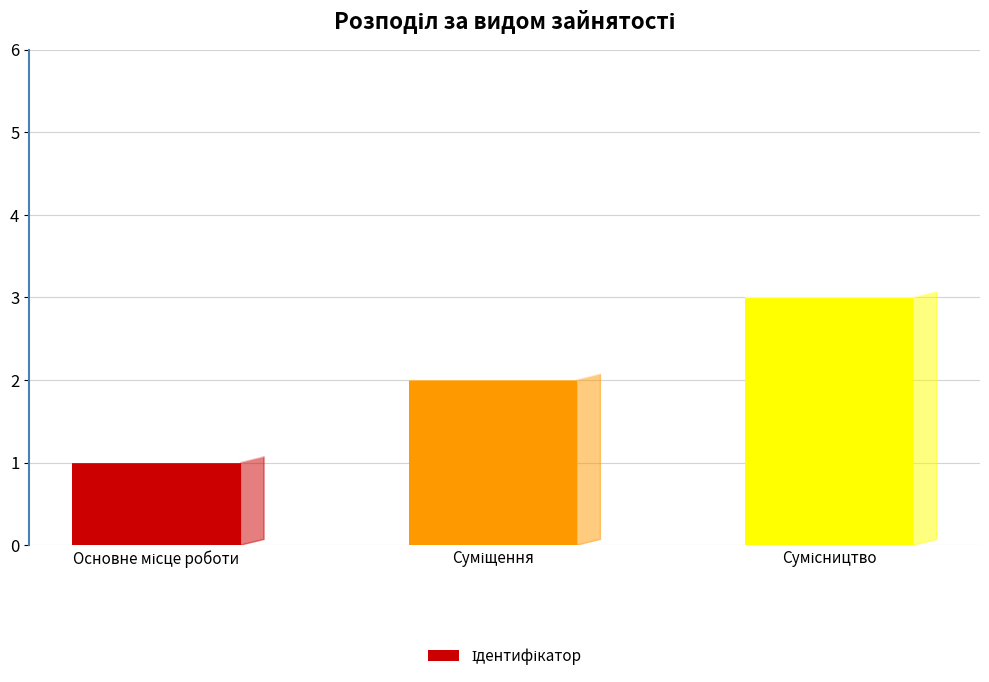

What is the maximum value shown in the chart?

3